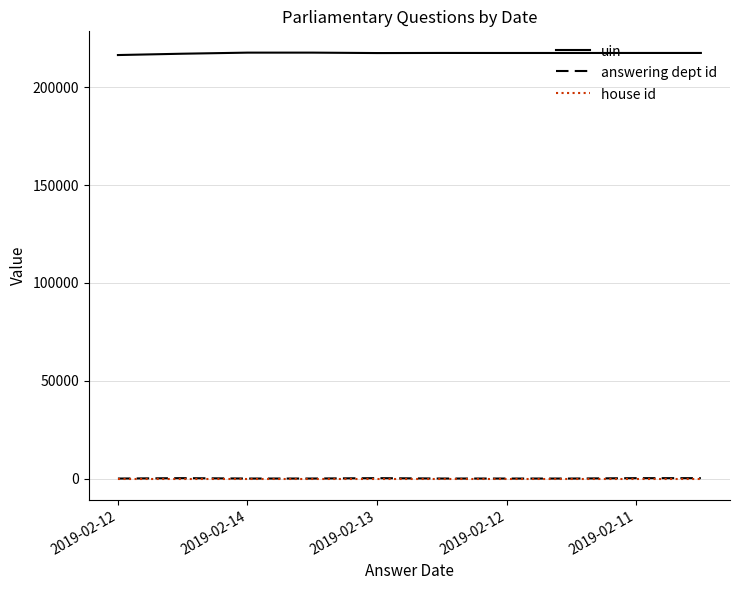

True or false: house id and uin cross at least once.

False